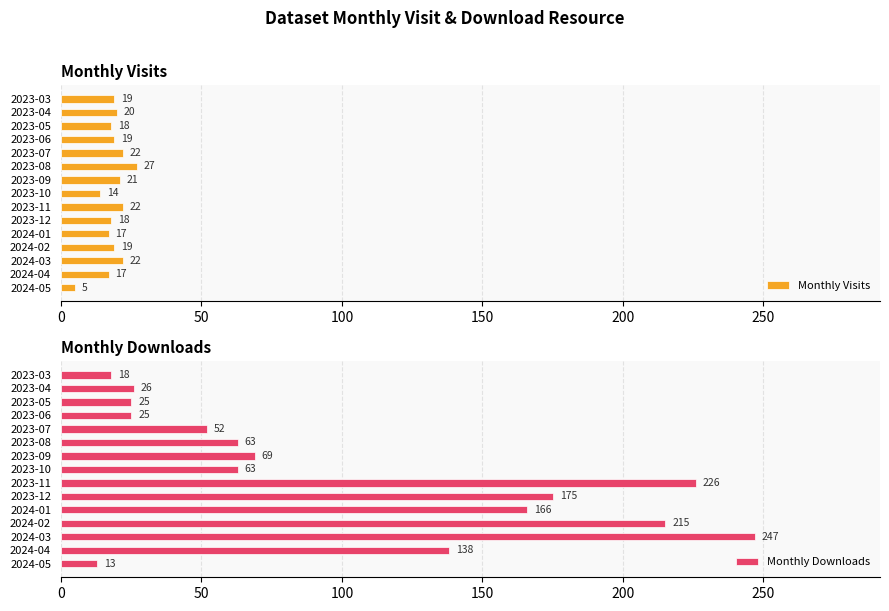

How many groups of bars are there?

15